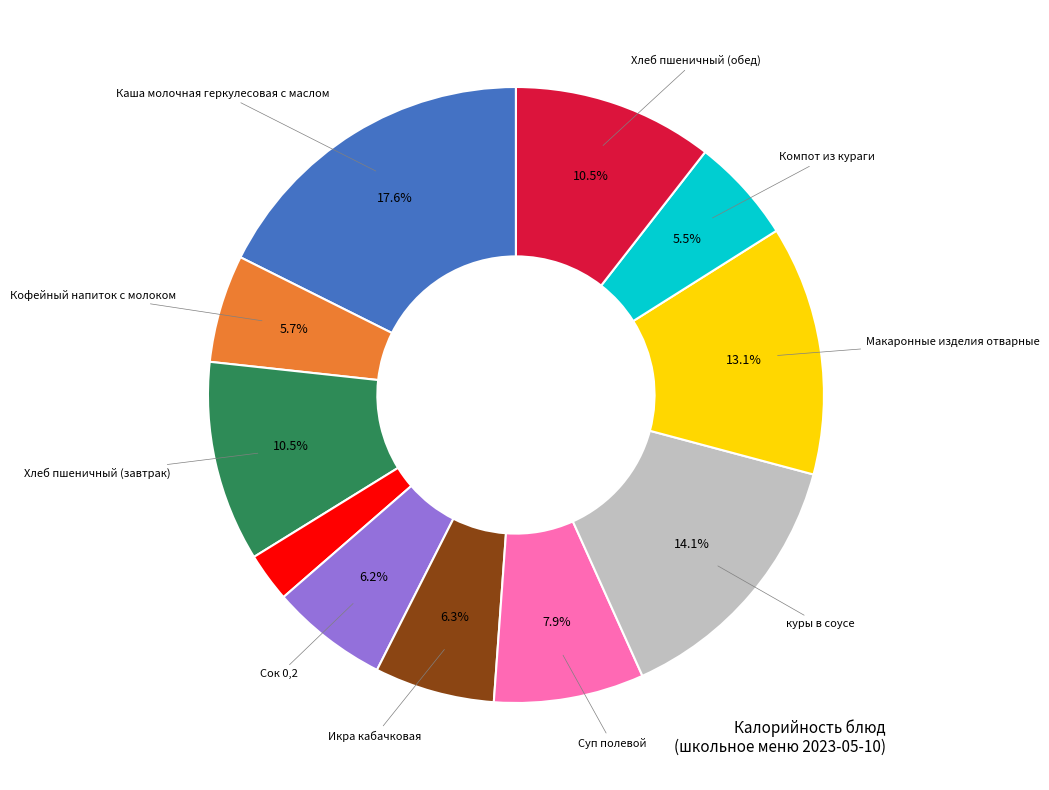

Does any single category account for the majority?

No